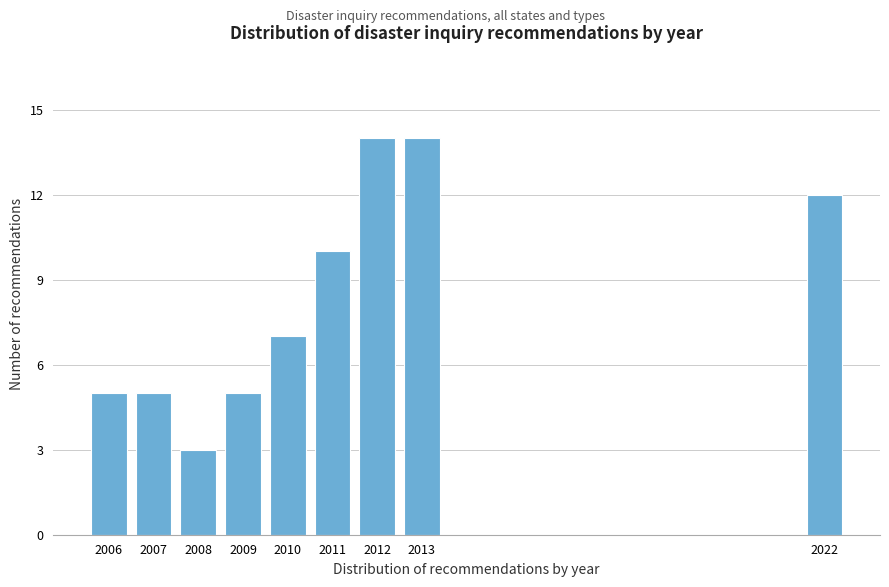

Reading left to right, what are all the values shown in this chart?

2006=5	2007=5	2008=3	2009=5	2010=7	2011=10	2012=14	2013=14	2022=12